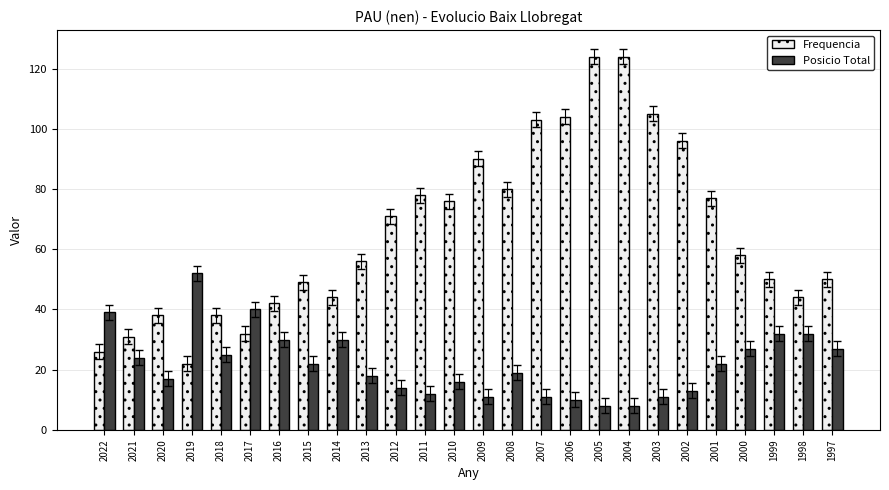

What are all the series names shown in the legend?

Frequencia, Posicio Total